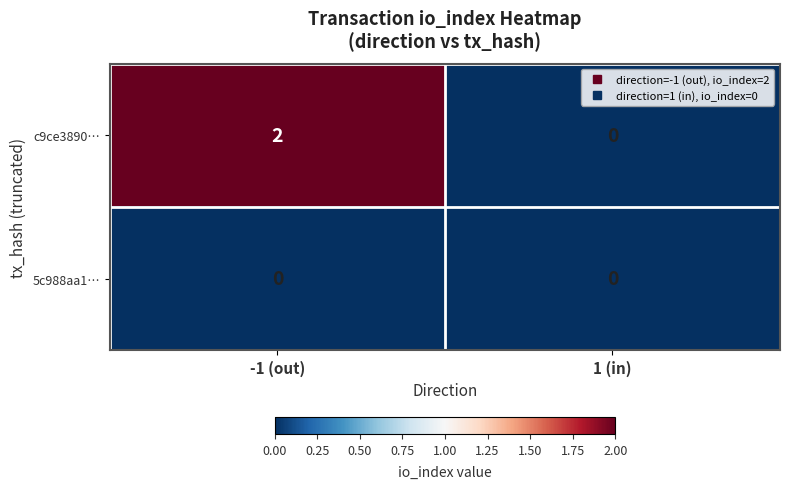

Which series has the largest range (max minus min)?

c9ce3890…